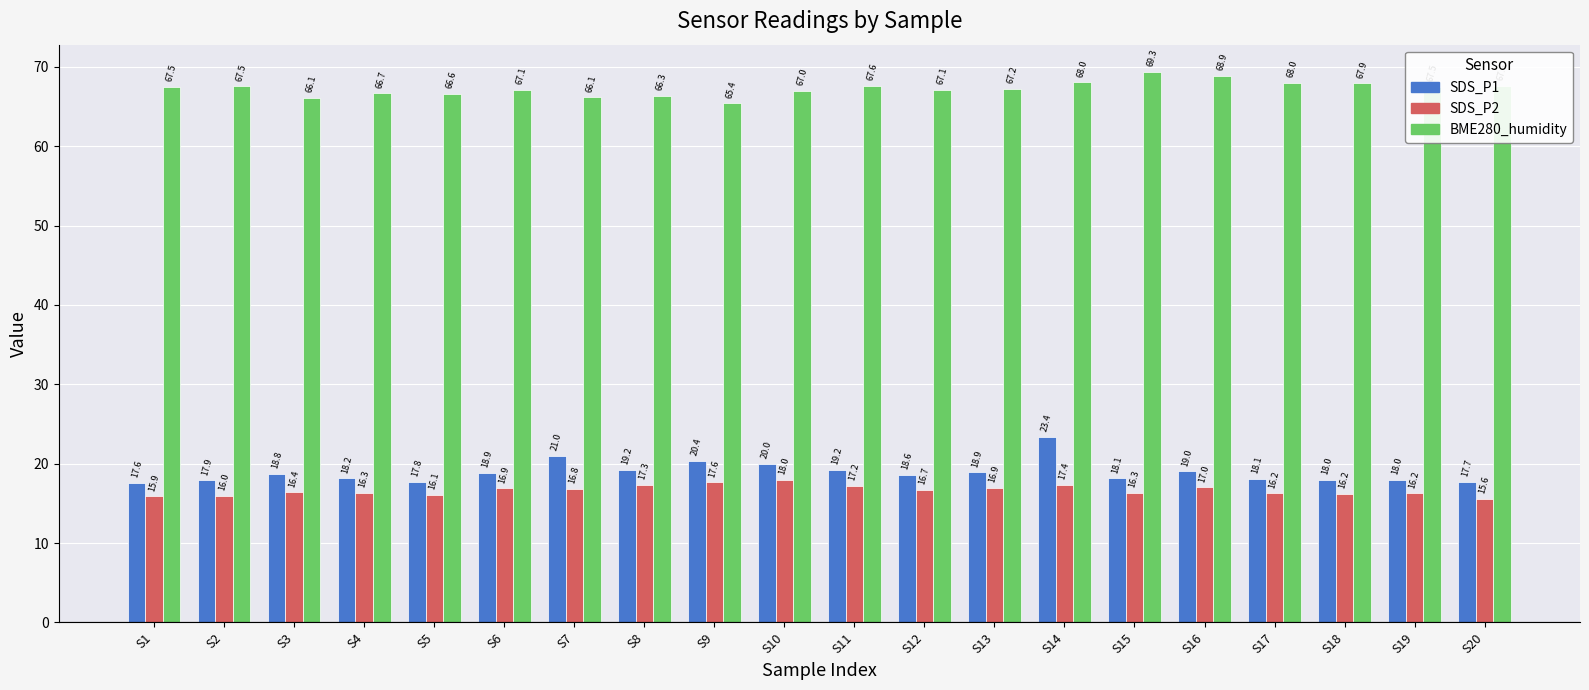

What is the sum of the BME280_humidity values at S1 and S17?

135.4